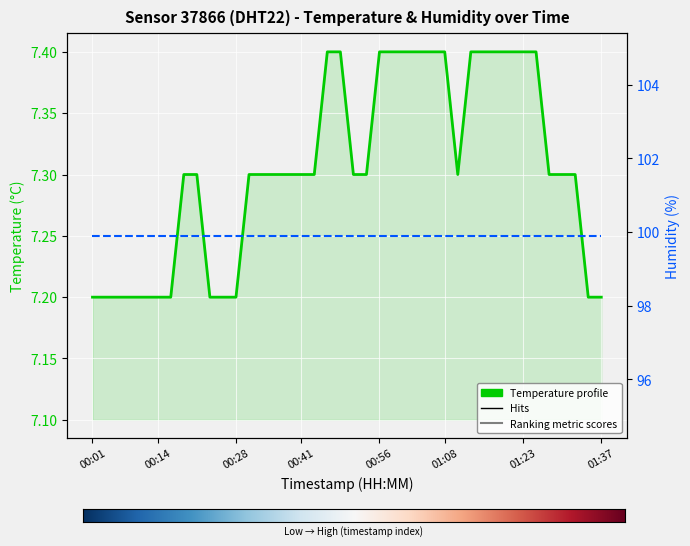

What is the minimum value shown in the chart?

7.2